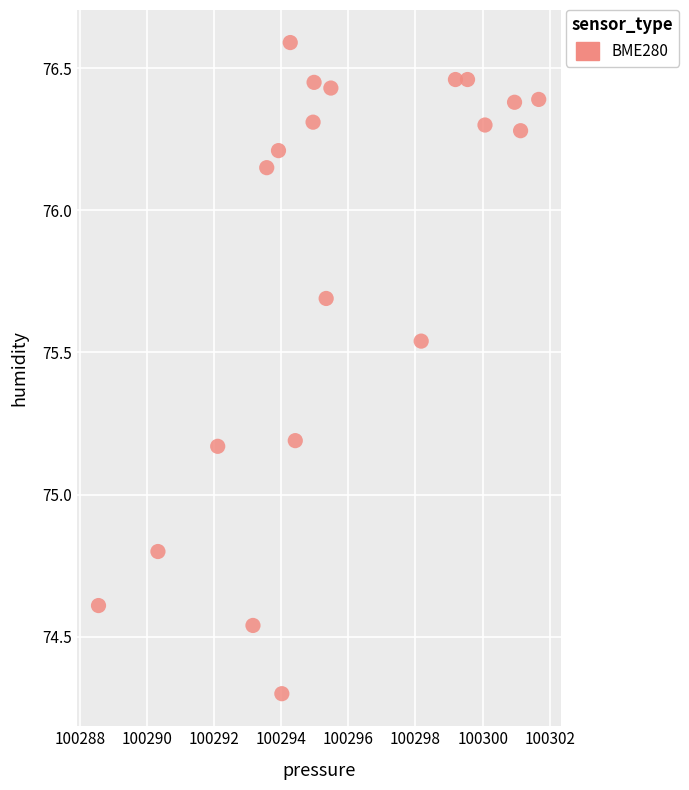

What is the range of X values (max minus min)?

13.1